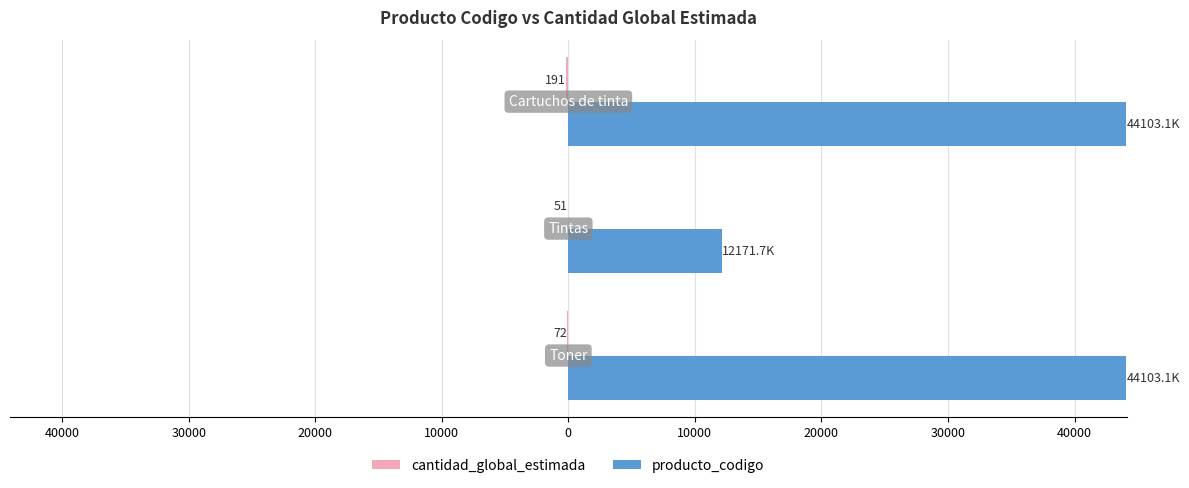

How many bars are there in total?

6